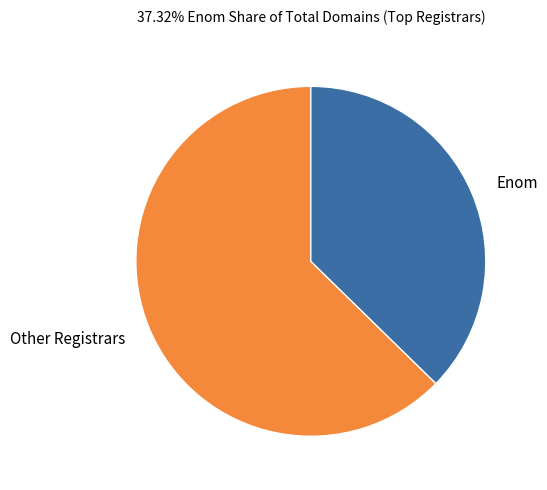

Is Enom the majority of the pie?

No